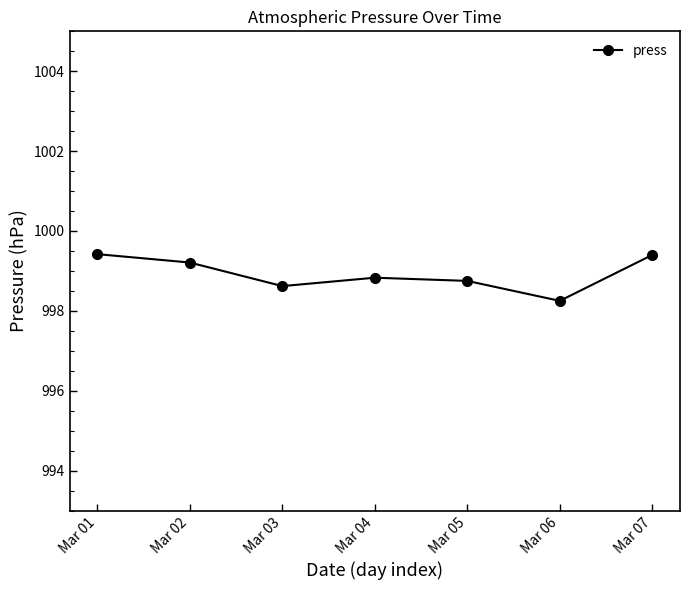

What is the approximate value at Mar 01?

999.4